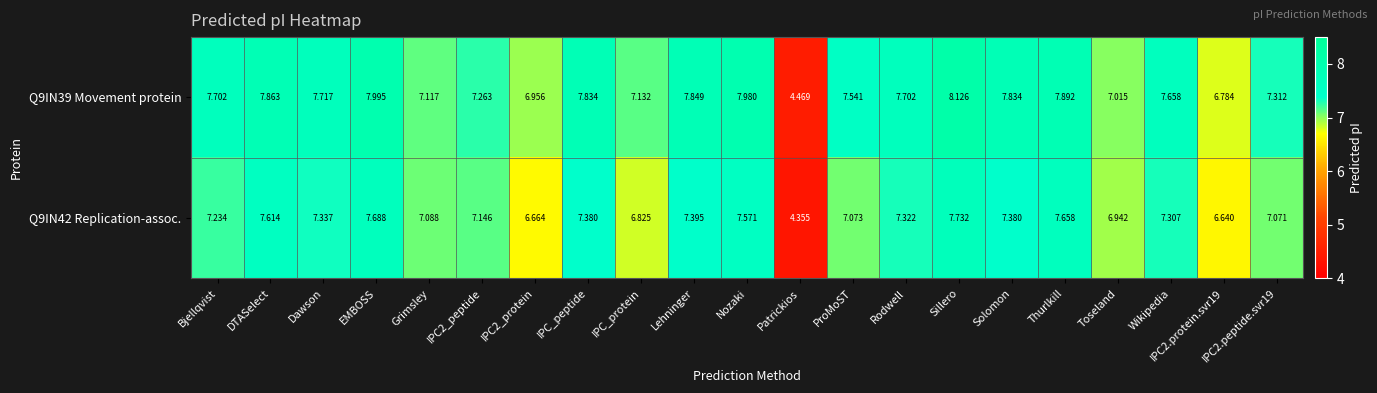

Rank the series at IPC2.peptide.svr19 from highest to lowest value.

Q9IN39 Movement protein, Q9IN42 Replication-assoc.